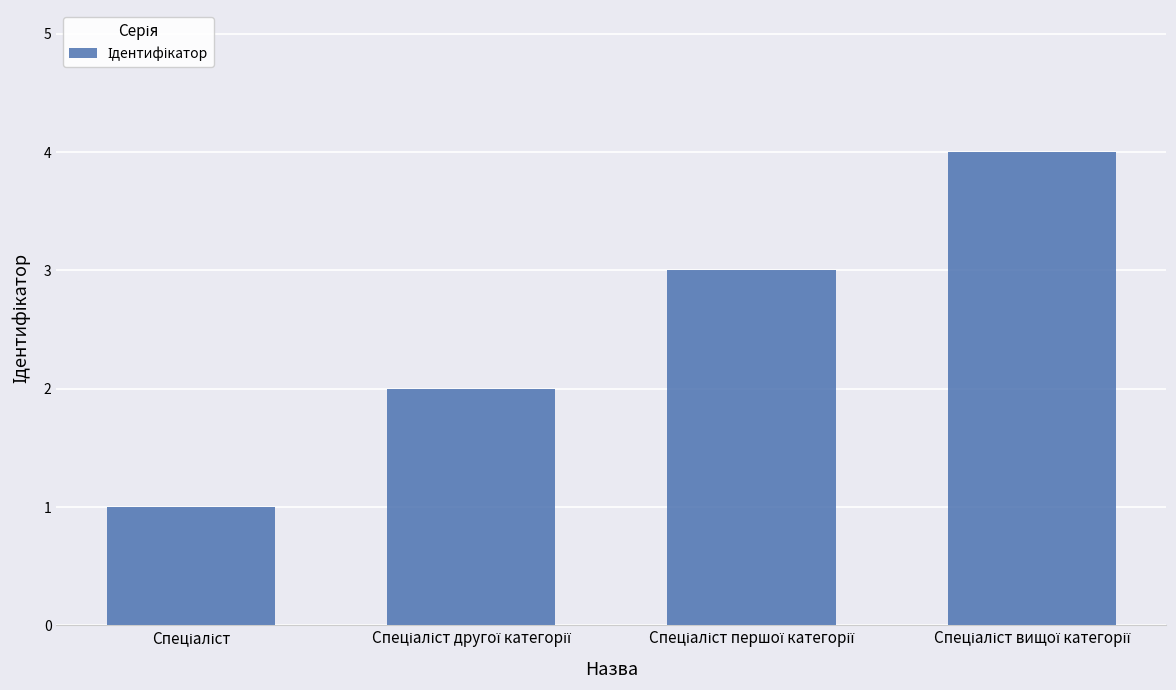

Count the values in the range 2 to 4.

3